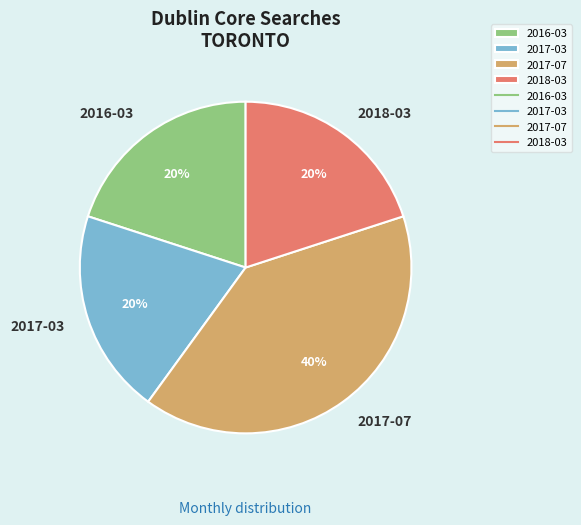

Count the number of slices in the pie.

4